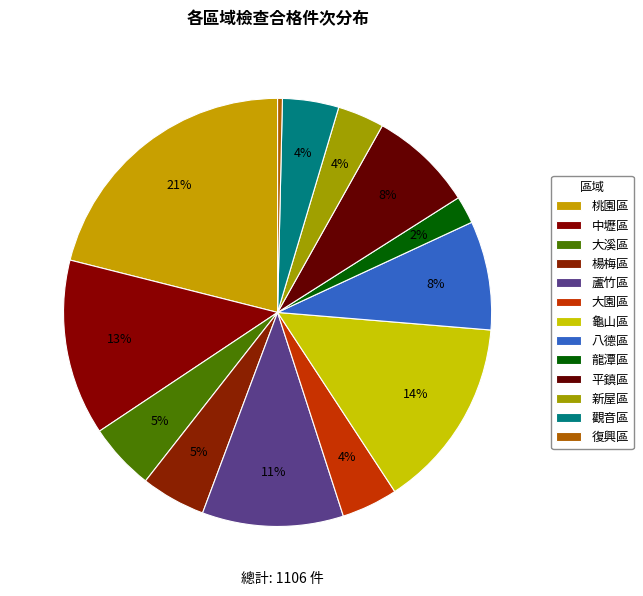

Count the number of slices in the pie.

13